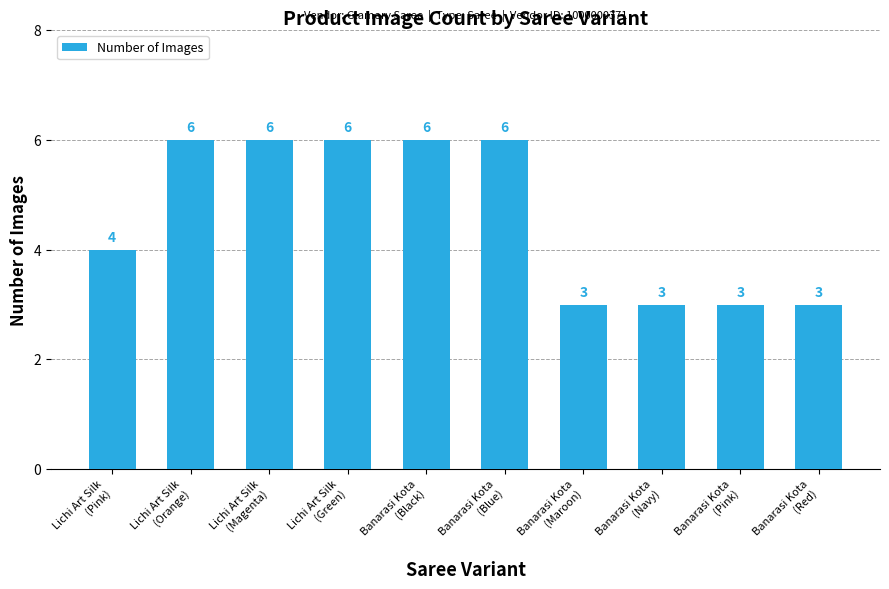

How many series are shown in this chart?

1